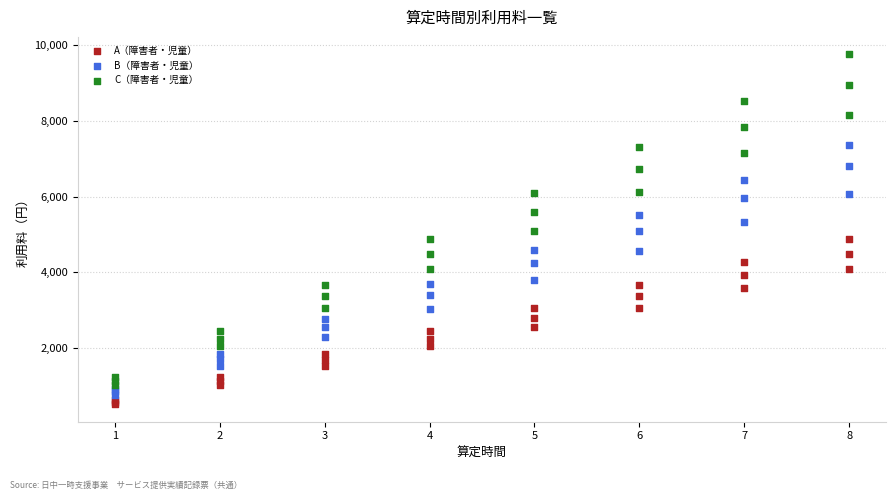

What are all the series names shown in the legend?

A（障害者・児童）, B（障害者・児童）, C（障害者・児童）